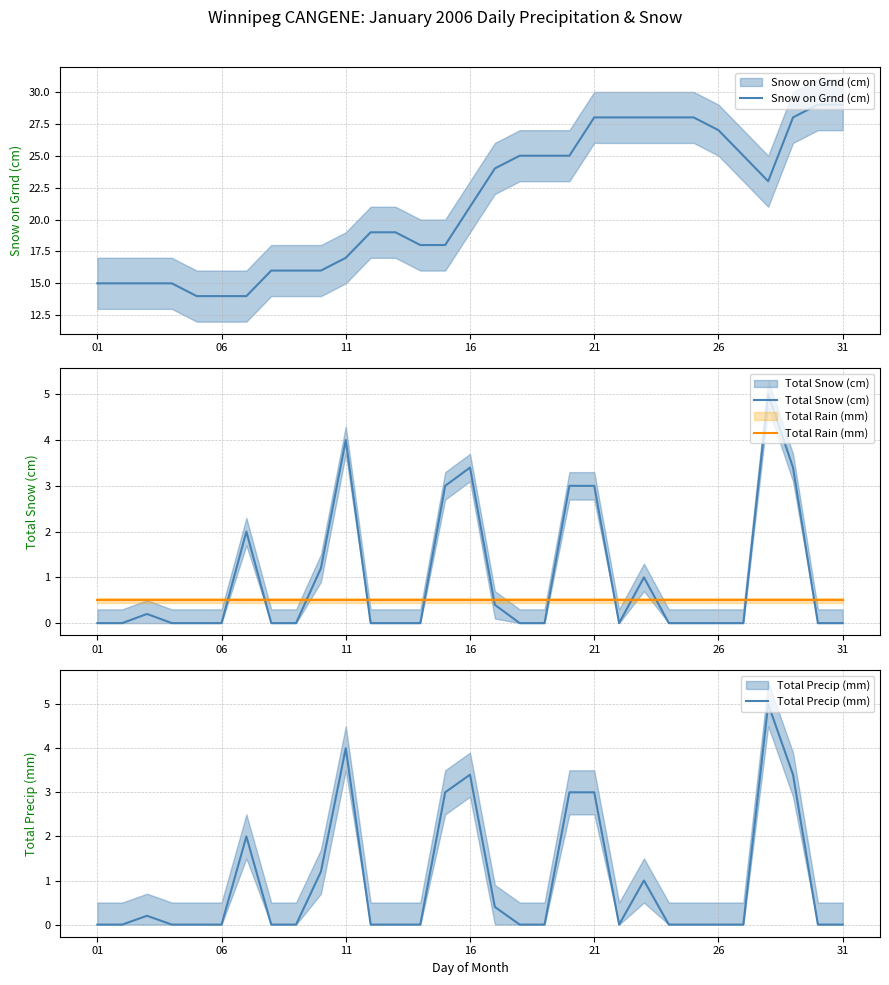

Is it true that Total Rain (mm) equals 0.3 at 9?

False